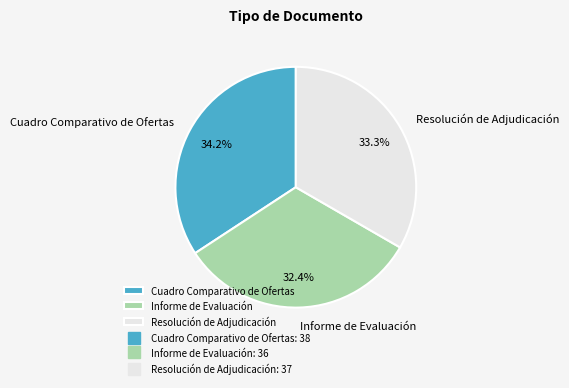

Which category has the smallest portion of the pie?

Informe de Evaluación